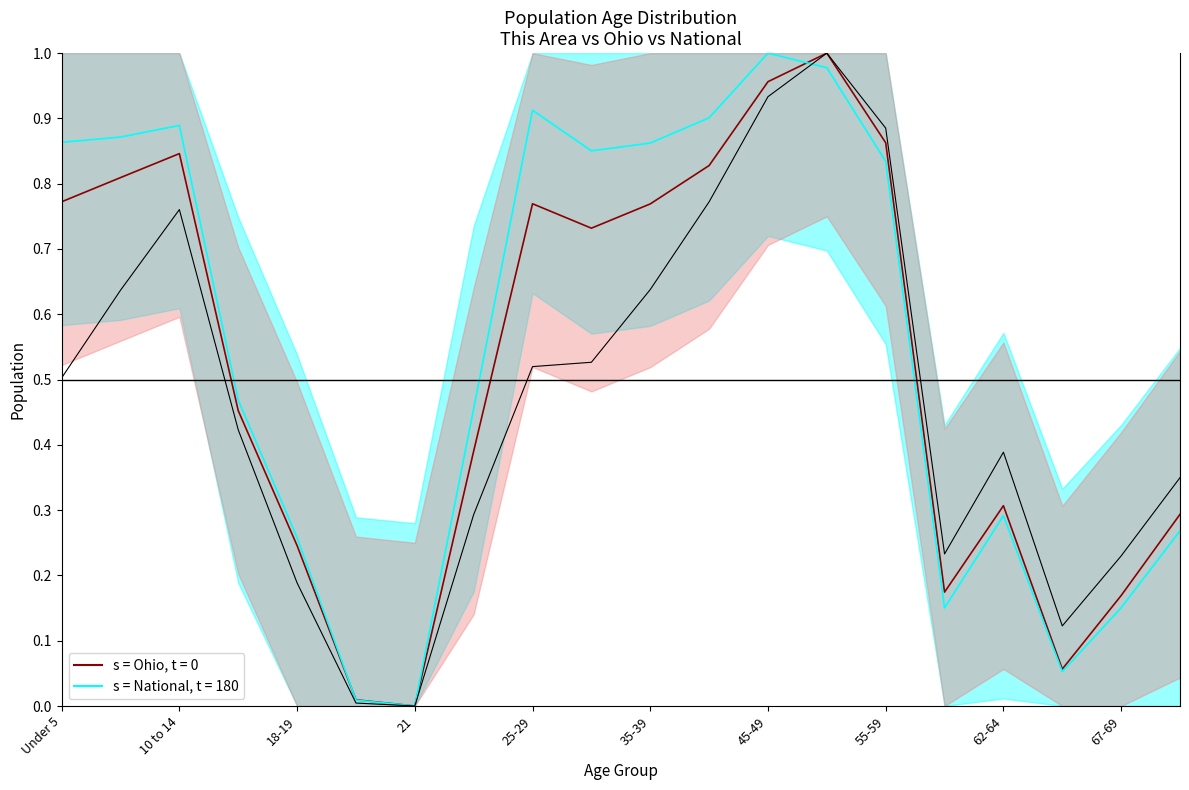

What is the average value of the This Area series?

0.5